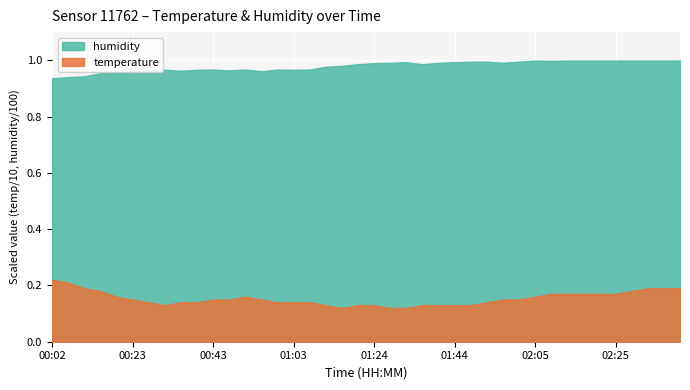

Which has a higher value, 00:19 or 00:23?

00:19